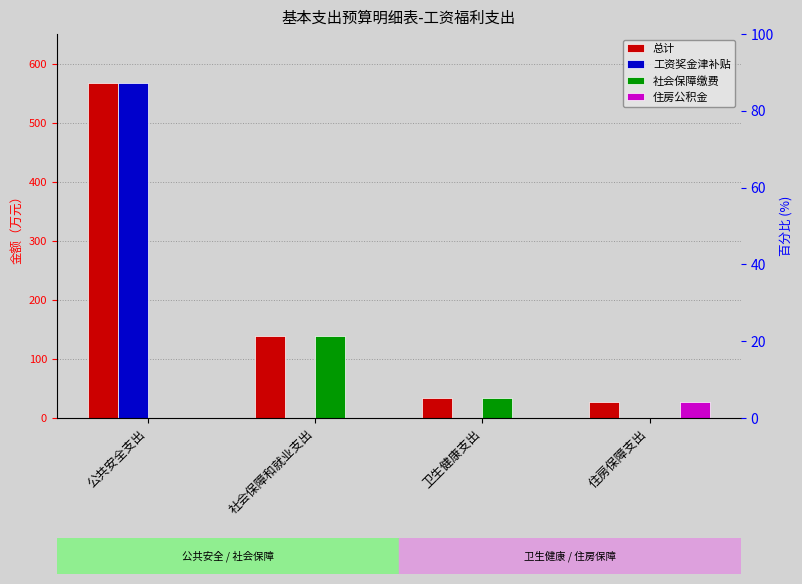

Reading right to left, transcribe all the data shown in this chart.

总计: 住房保障支出=26.4	卫生健康支出=34.0	社会保障和就业支出=138.5	公共安全支出=566.5
工资奖金津补贴: 住房保障支出=0.0	卫生健康支出=0.0	社会保障和就业支出=0.0	公共安全支出=566.5
社会保障缴费: 住房保障支出=0.0	卫生健康支出=34.0	社会保障和就业支出=138.5	公共安全支出=0.0
住房公积金: 住房保障支出=26.4	卫生健康支出=0.0	社会保障和就业支出=0.0	公共安全支出=0.0